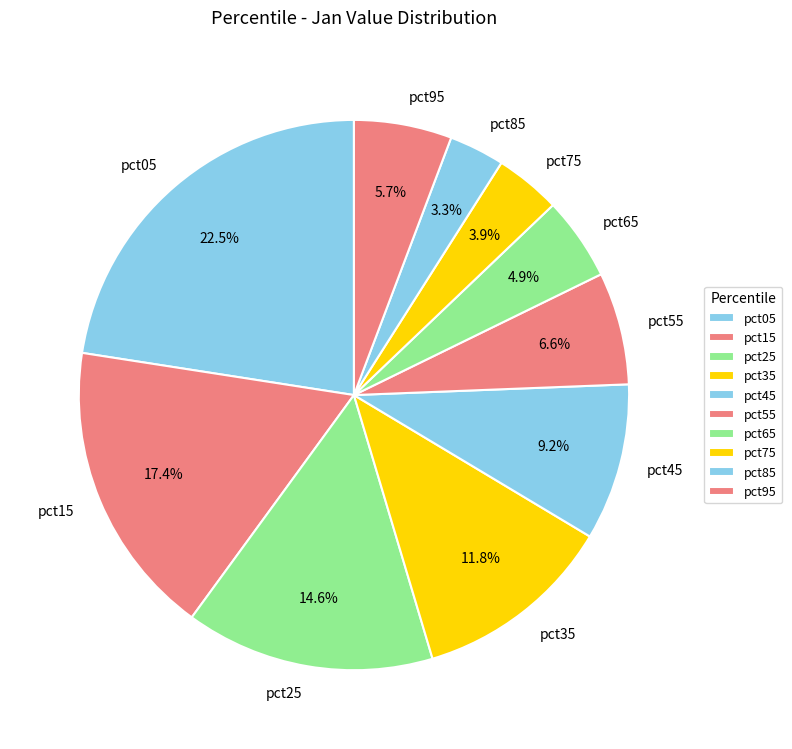

To the nearest percent, what percentage of the pie is pct45?

9%